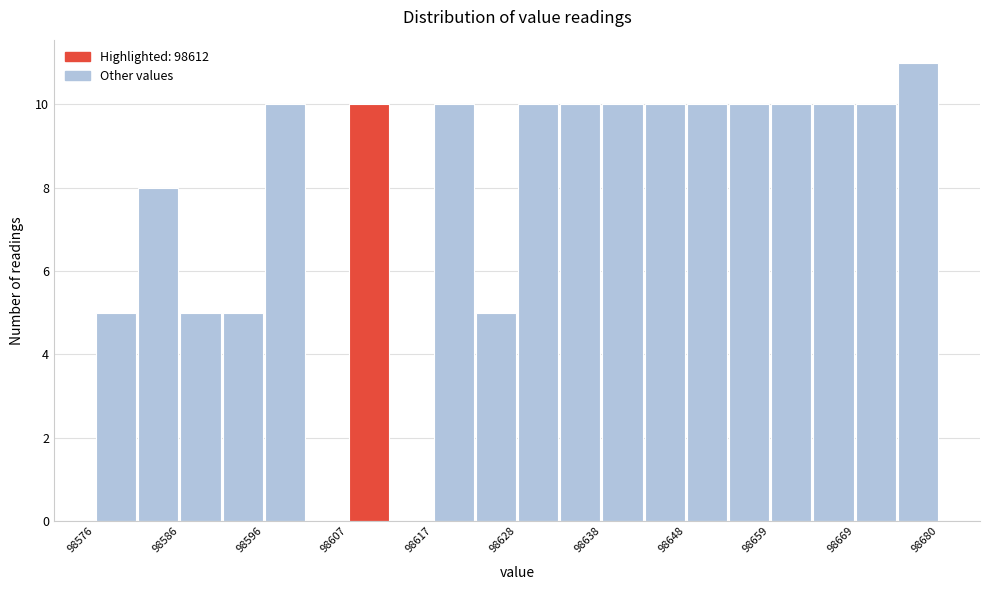

Read against the x-axis, roughly where is the centre of the tallest bar?

98678